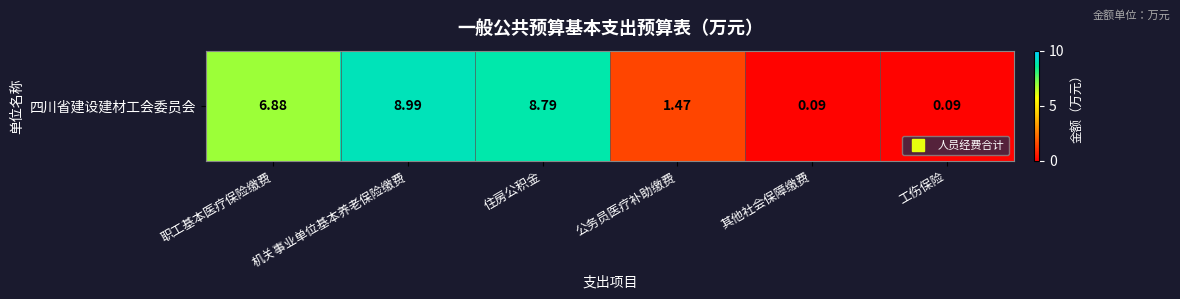

List the labels in order of value, largest first.

机关事业单位基本养老保险缴费, 住房公积金, 职工基本医疗保险缴费, 公务员医疗补助缴费, 其他社会保障缴费, 工伤保险